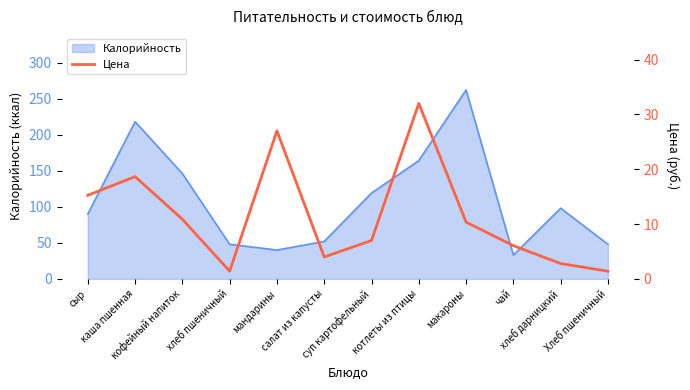

Reading left to right, what are all the values shown in this chart?

сыр=15.2	каша пшенная=18.6	кофейный напиток=10.9	хлеб пшеничный=1.4	мандарины=27.0	салат из капусты=4.0	суп картофельный=7.0	котлеты из птицы=32.0	макароны=10.3	чай=6.1	хлеб дарницкий=2.8	Хлеб пшеничный=1.4